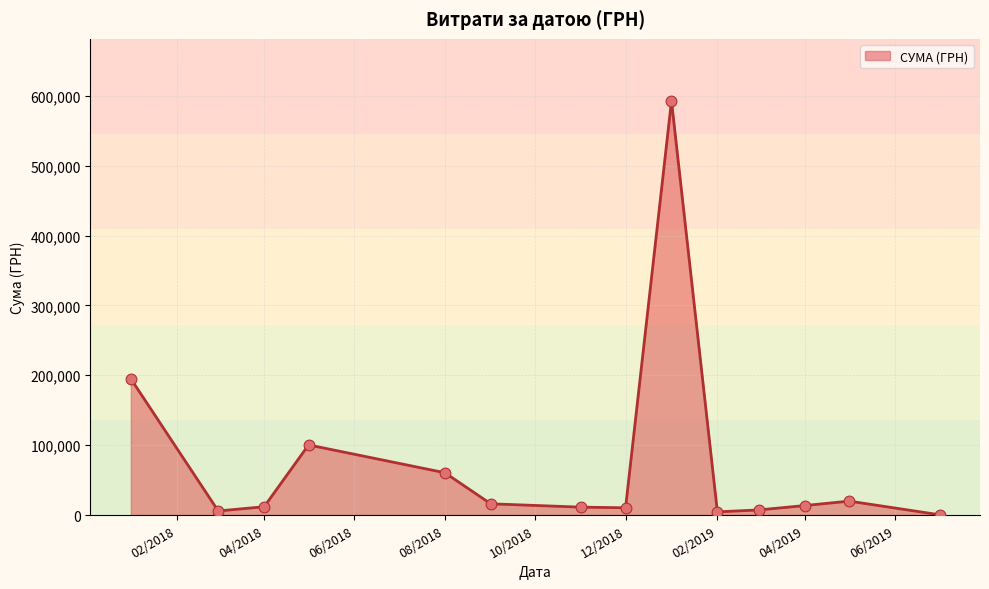

What is the difference between the maximum and minimum values?

592171.1